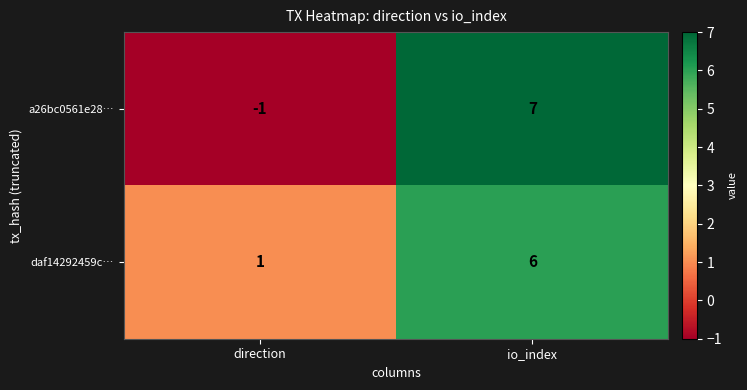

The value of a26bc0561e28… at io_index is 10. True or false?

False